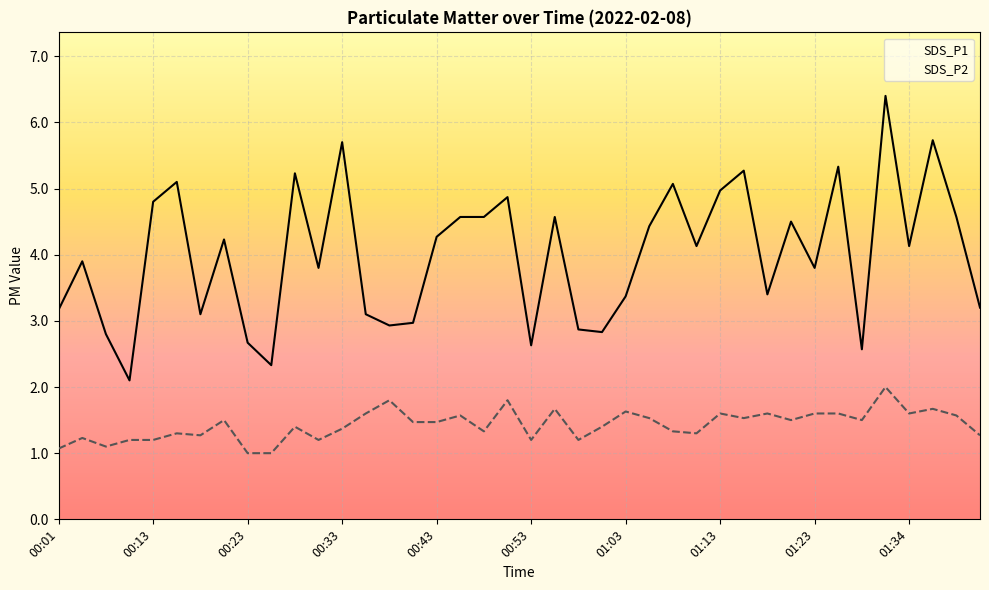

What is the value of the SDS_P1 point at the 5th from the left?

4.8